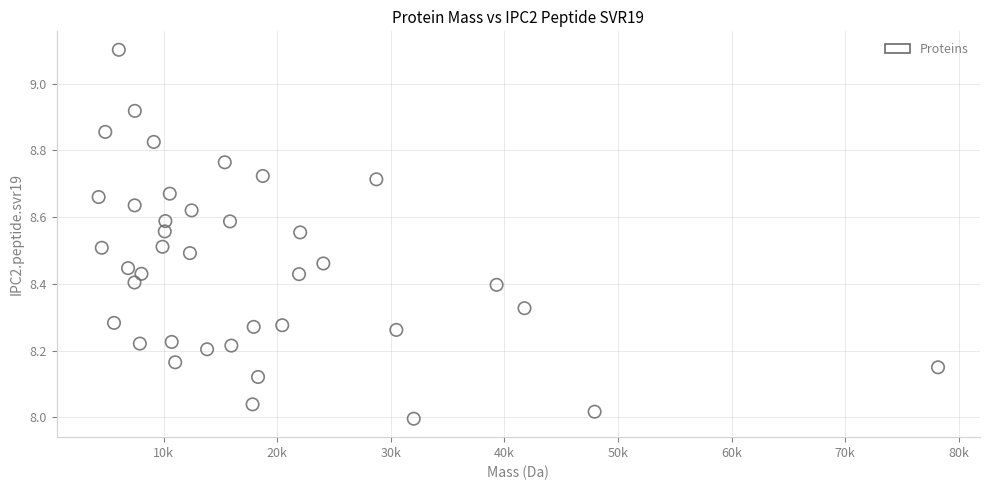

What is the range of Y values (max minus min)?

1.1